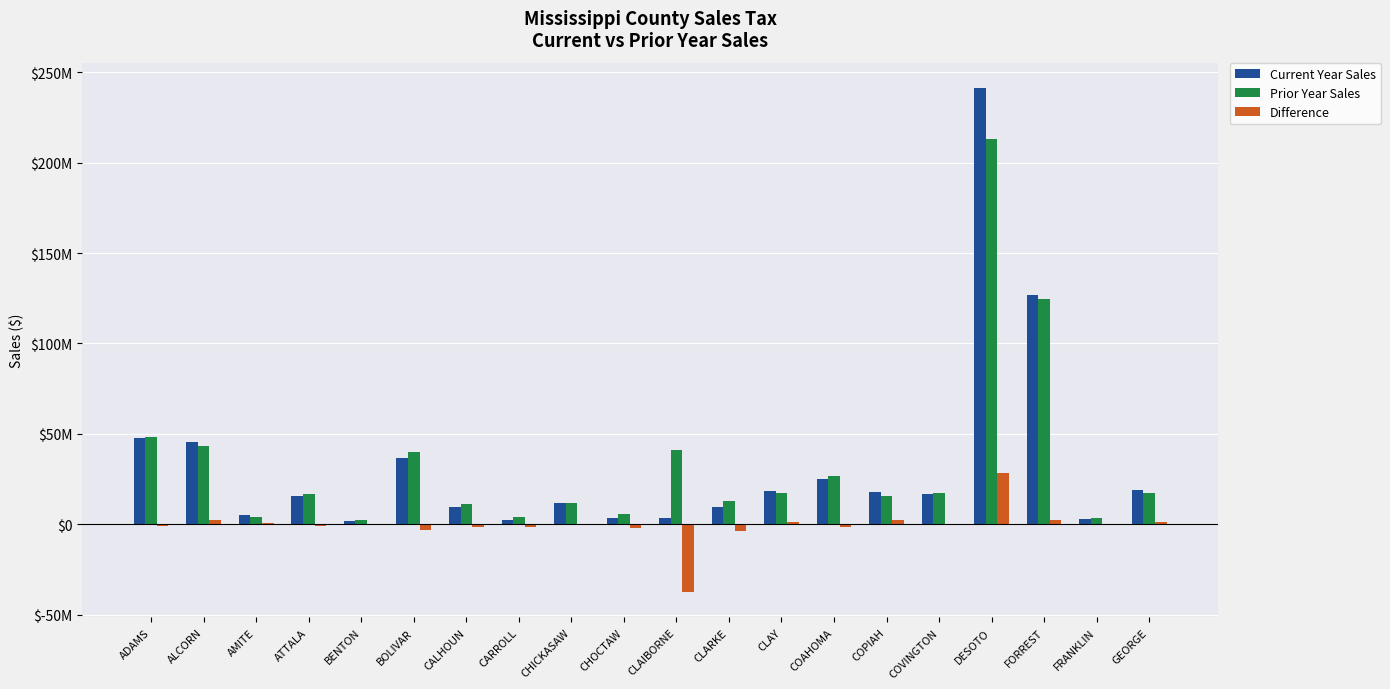

Are the bars horizontal?

No